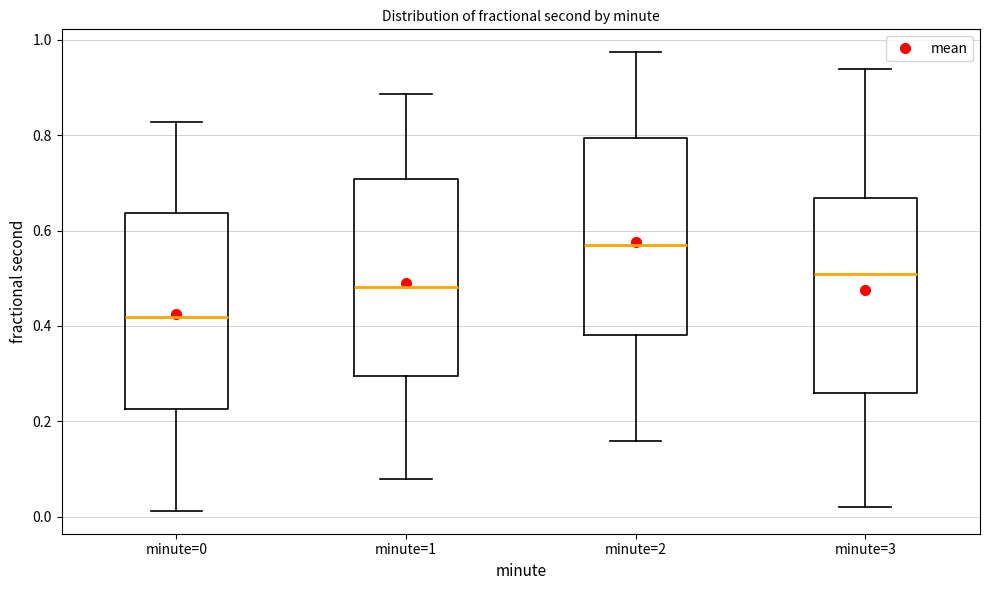

Reading left to right, transcribe this box plot: for each box, give where its median line is, the range the box spans, and where its two whiskers end, as read against the y-axis. The values are not printed on the chart, so give them approximately, as read against the axis.

minute=0: median 0.42, box 0.22 to 0.64, whiskers 0.02 to 0.82
minute=1: median 0.48, box 0.30 to 0.70, whiskers 0.08 to 0.88
minute=2: median 0.56, box 0.38 to 0.80, whiskers 0.16 to 0.98
minute=3: median 0.50, box 0.26 to 0.66, whiskers 0.02 to 0.94